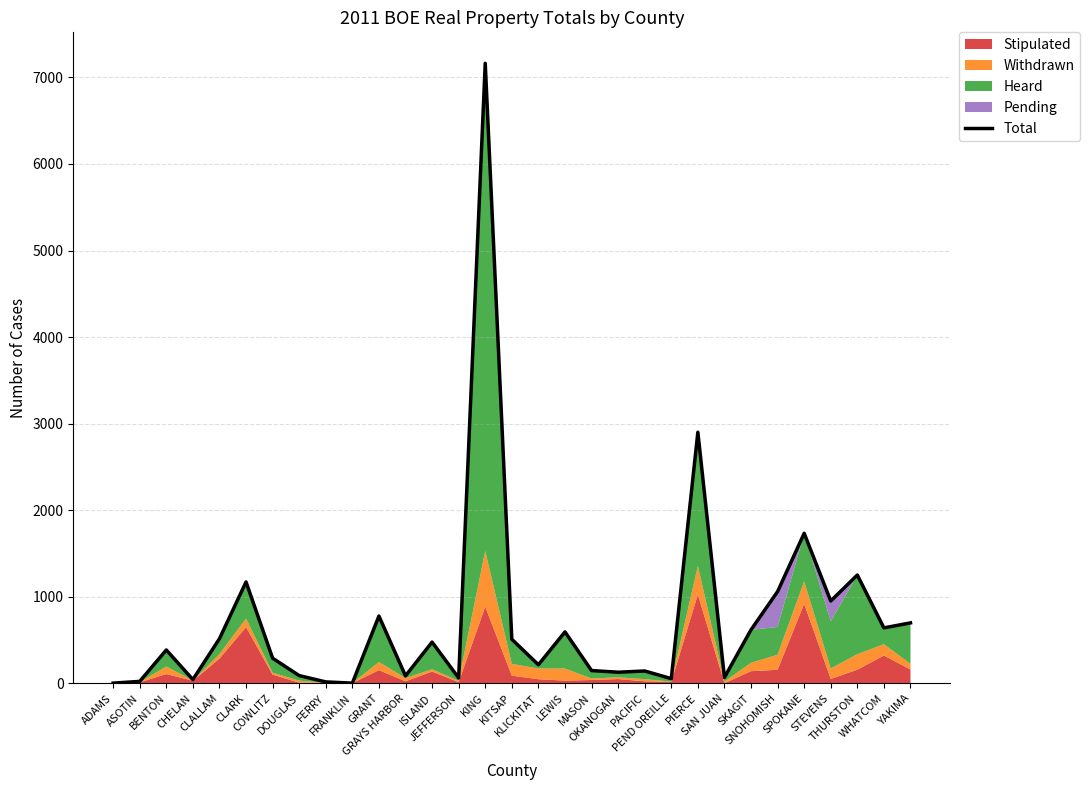

Read the value at SKAGIT, to the nearest 10.

620